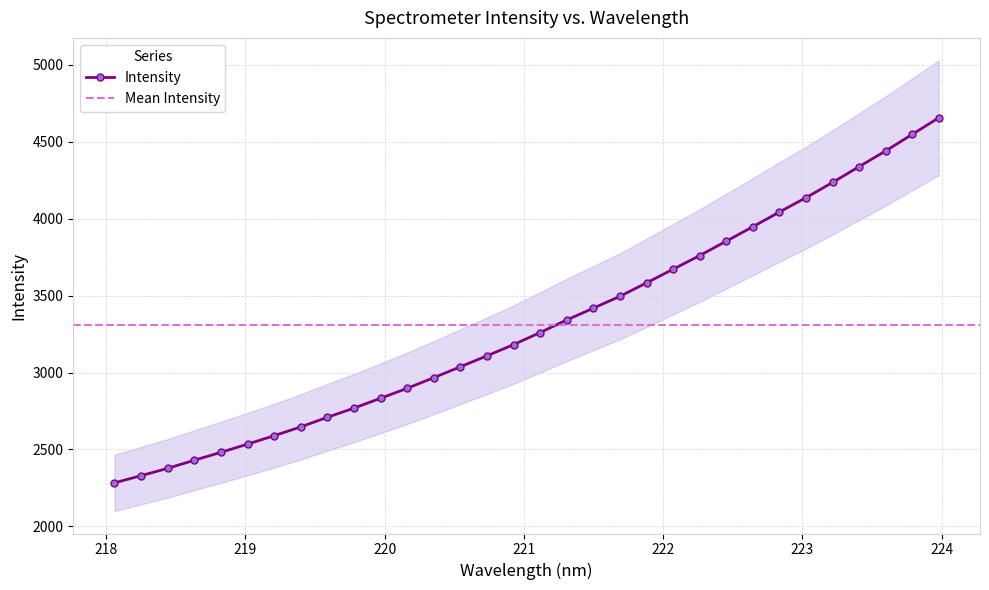

What is the minimum value for Intensity?

2282.9